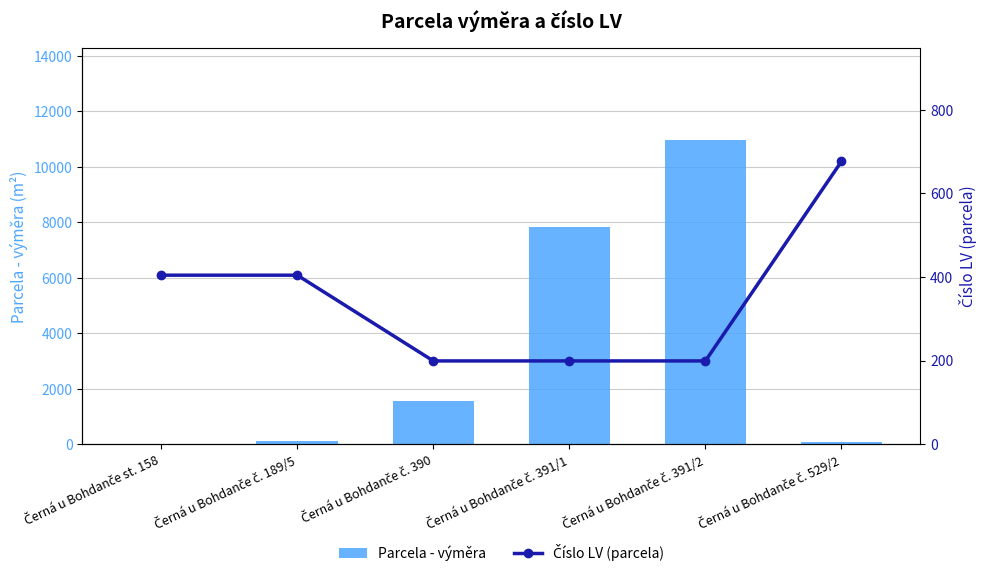

What is the difference between the Číslo LV (parcela) values at Černá u Bohdanče č. 189/5 and Černá u Bohdanče č. 391/1?

205